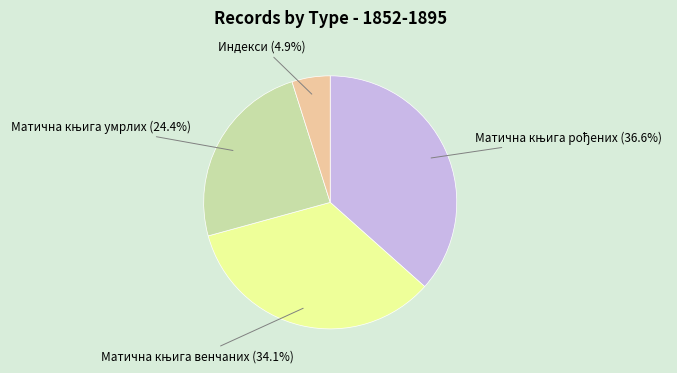

Does any single category account for the majority?

No